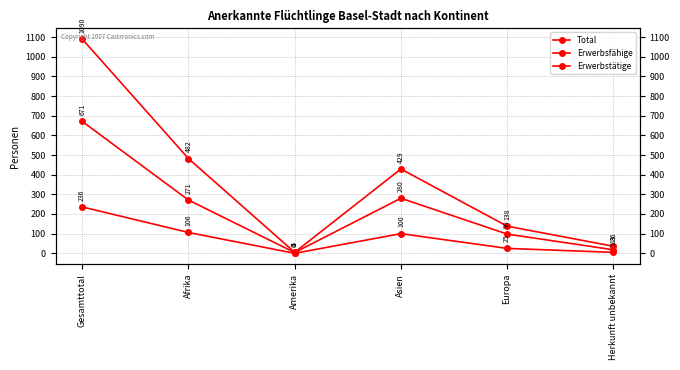

What is the difference between the highest and lowest values at Gesamttotal?

854